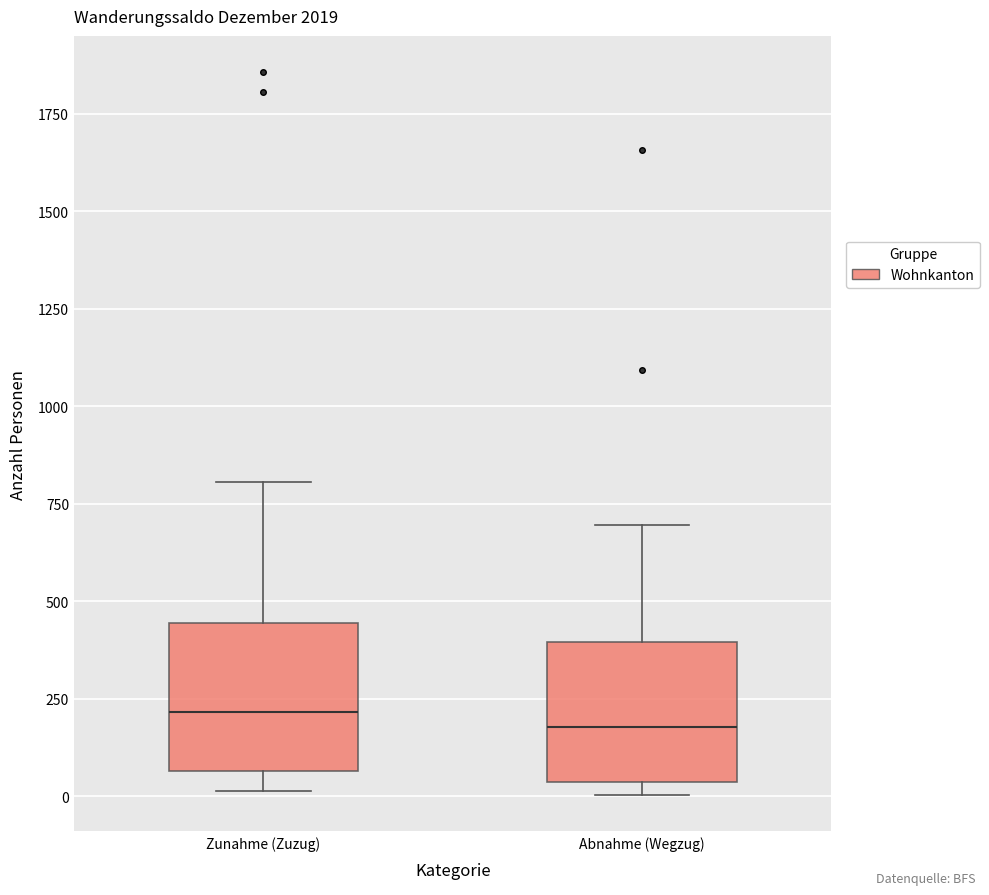

Reading left to right, read every box against the y-axis: the position of its median line, the range the box covers, and the ends of its whiskers. The values are not printed on the chart, so give them approximately, as read against the axis.

Zunahme (Zuzug): median 200, box 50 to 450, whiskers 0 to 800
Abnahme (Wegzug): median 200, box 50 to 400, whiskers 0 to 700